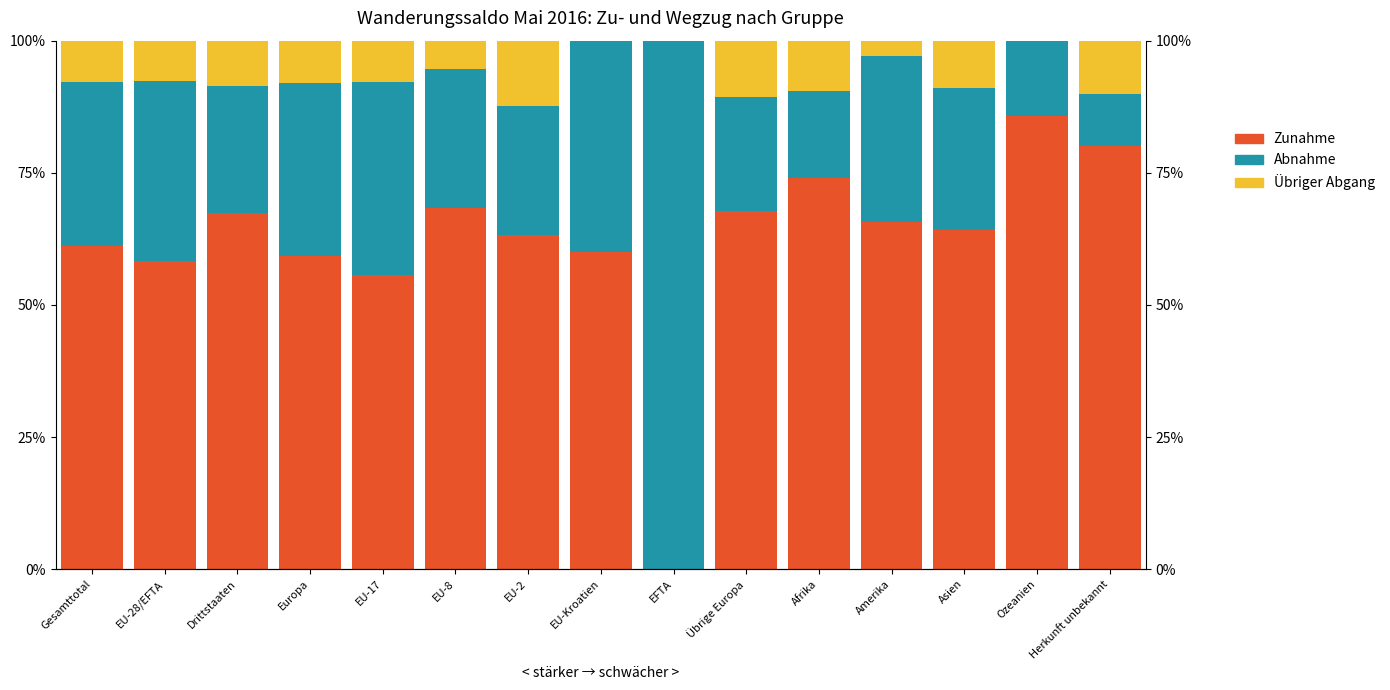

Count the Übriger Abgang values in the range 0 to 1.

15